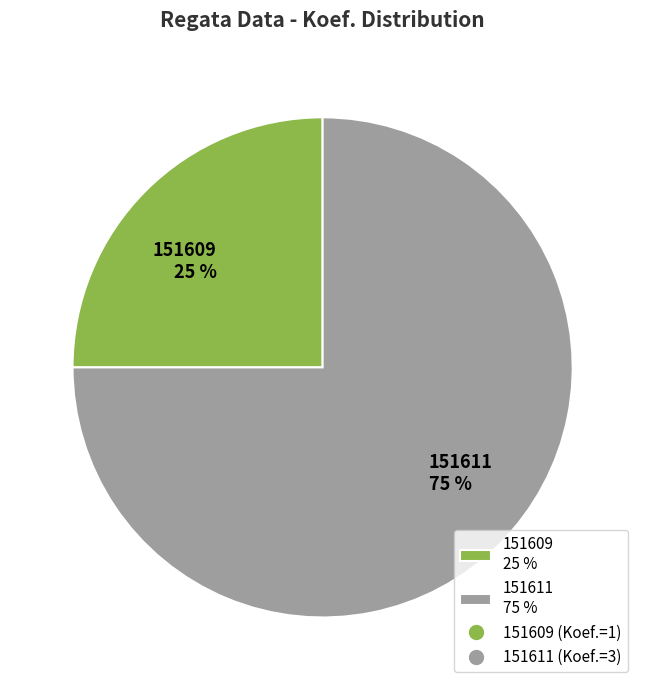

How many segments does this pie chart have?

2